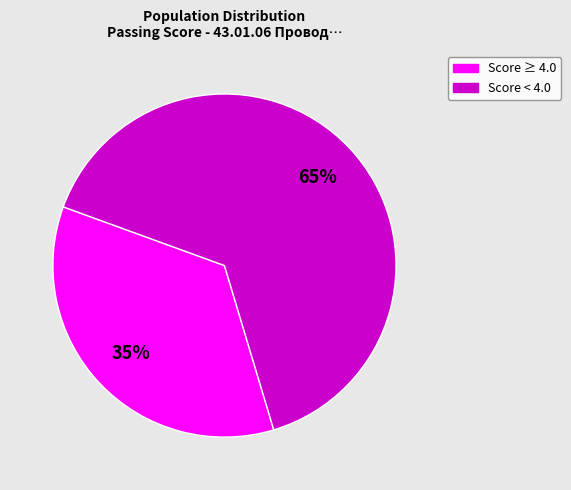

Count the number of slices in the pie.

2